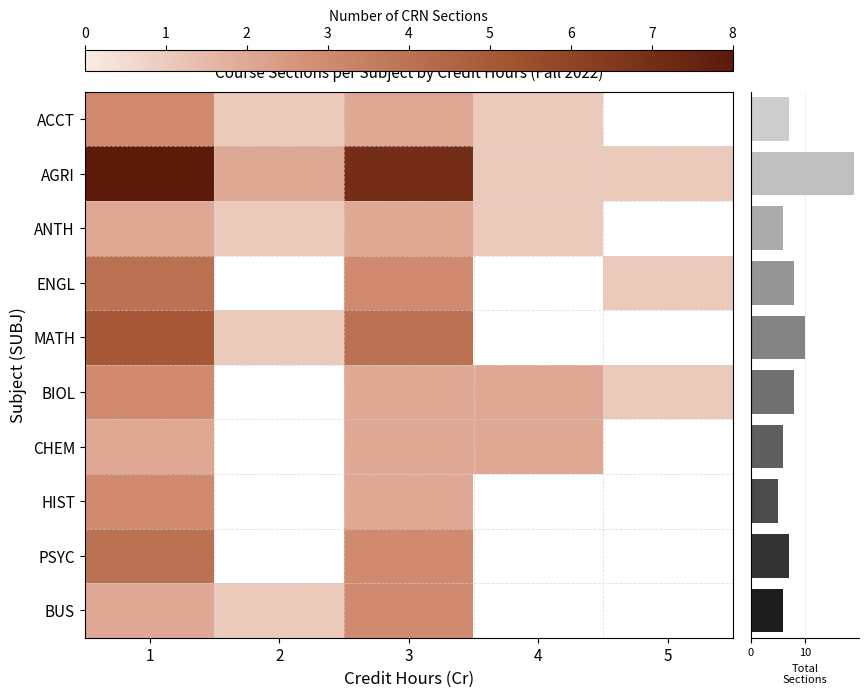

What is the spread (max minus min) of values at 1?

6.0